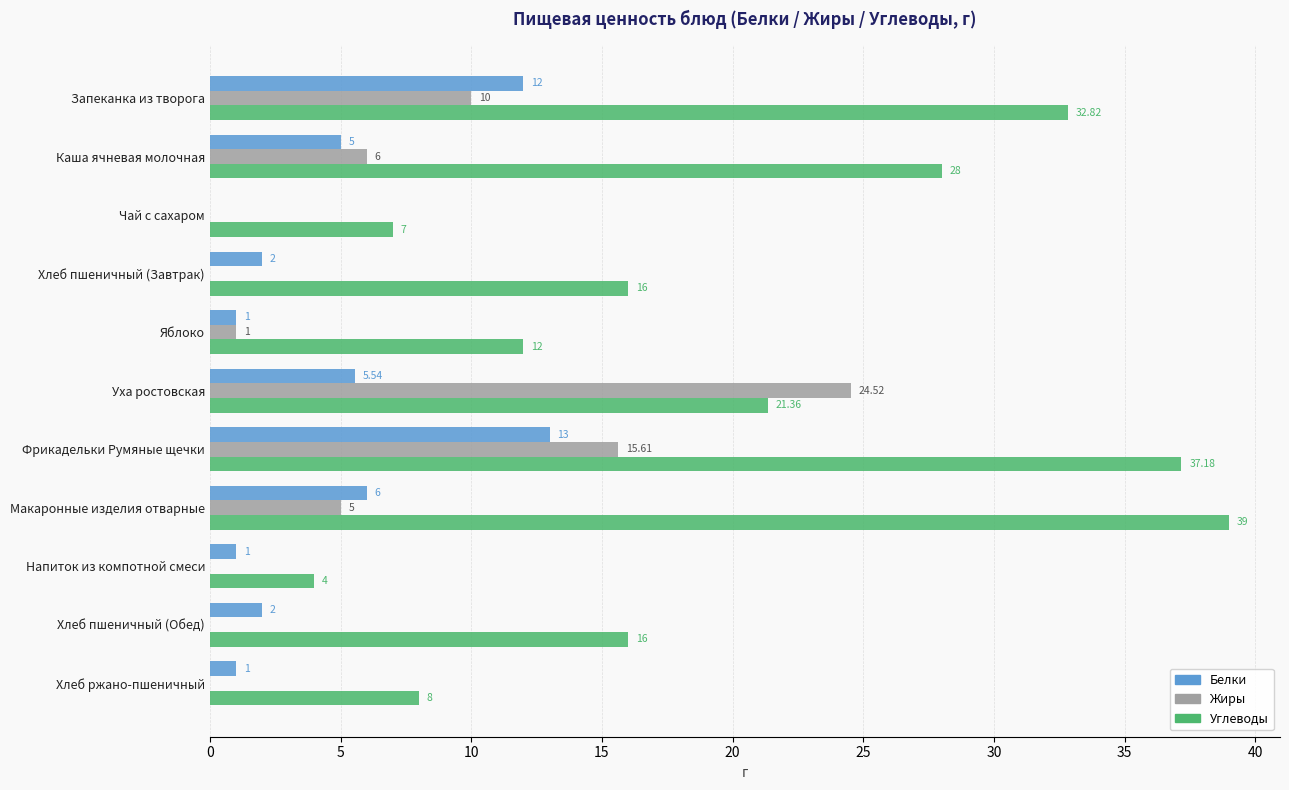

At which category does the chart reach its peak across all series?

Макаронные изделия отварные